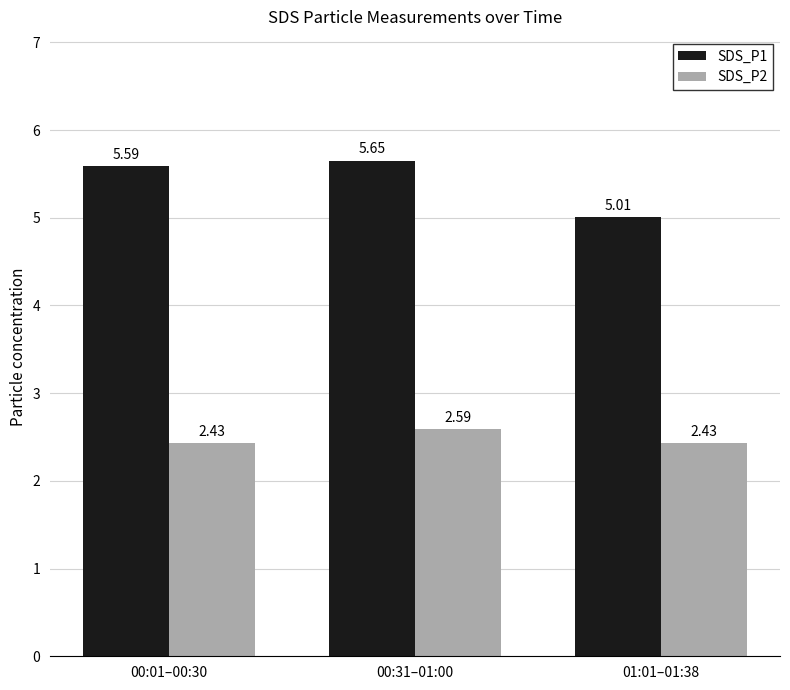

What is the label of the 1st bar from the left?

00:01–00:30